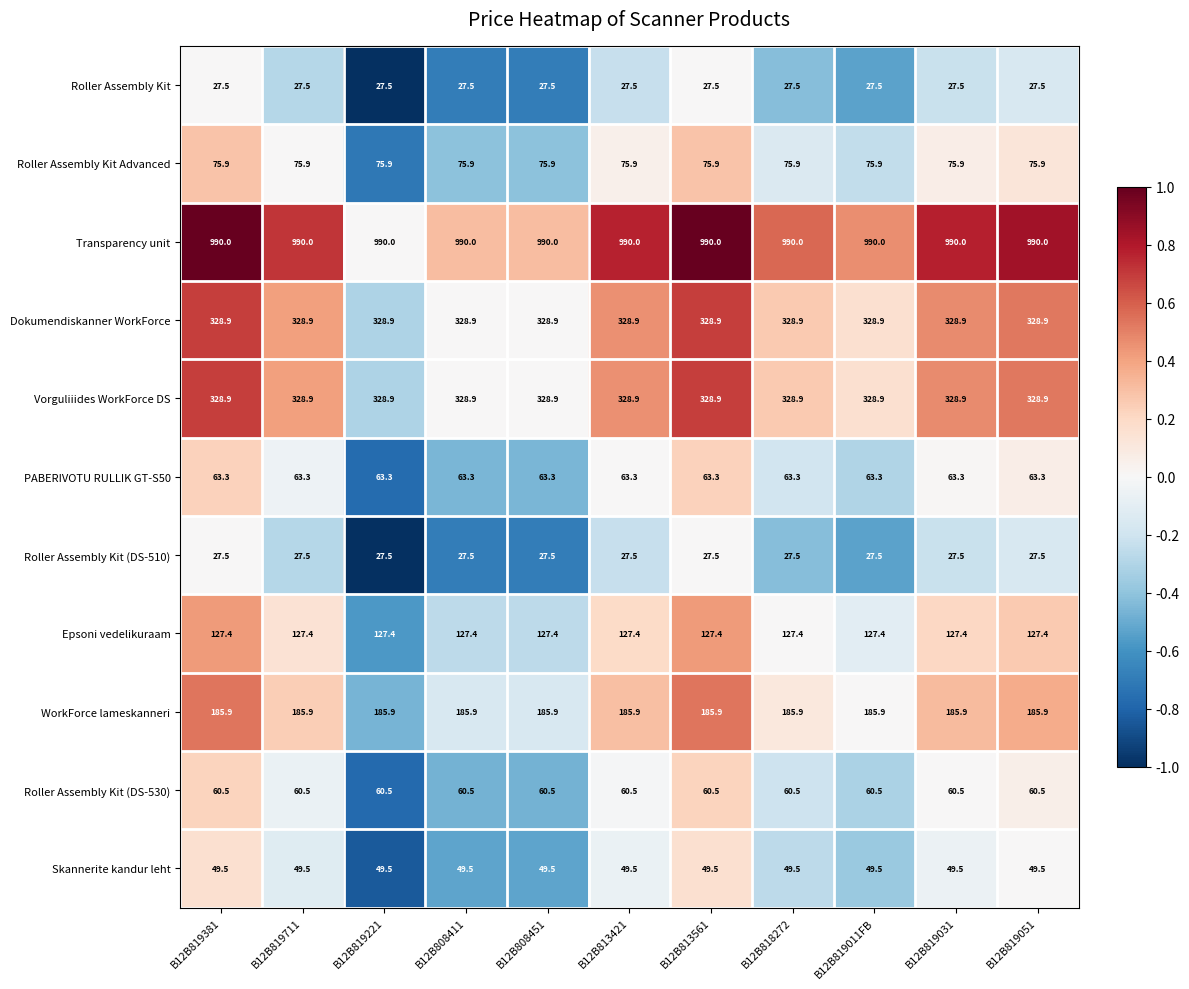

How many data points does each series have?

11